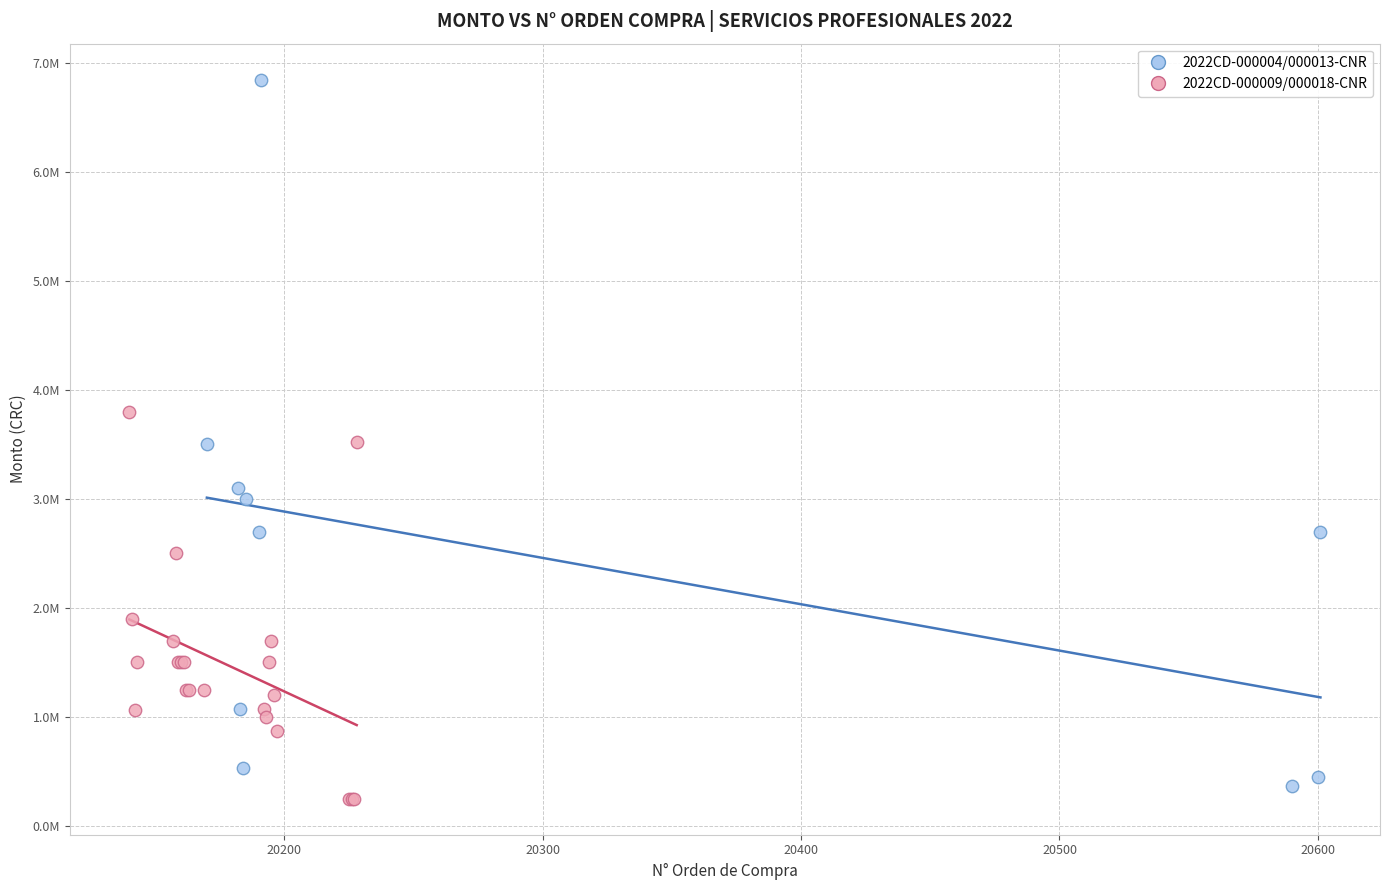

Which series contains the lowest Y value?

2022CD-000009/000018-CNR